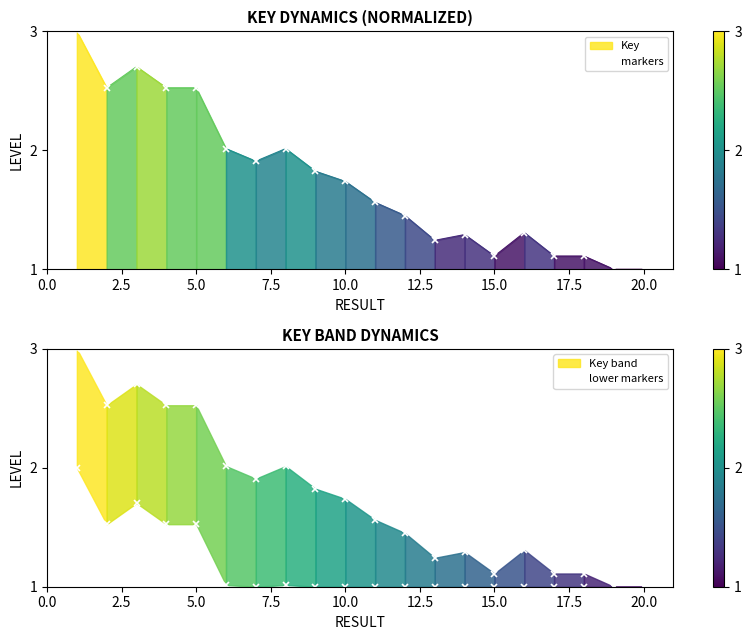

Reading right to left, transcribe all the data shown in this chart.

markers: 1.0	1.0	1.1	1.1	1.3	1.1	1.3	1.2	1.5	1.6	1.7	1.8	2.0	1.9	2.0	2.5	2.5	2.7	2.5	3.0
lower markers: 1.0	1.0	1.0	1.0	1.0	1.0	1.0	1.0	1.0	1.0	1.0	1.0	1.0	1.0	1.0	1.5	1.5	1.7	1.5	2.0